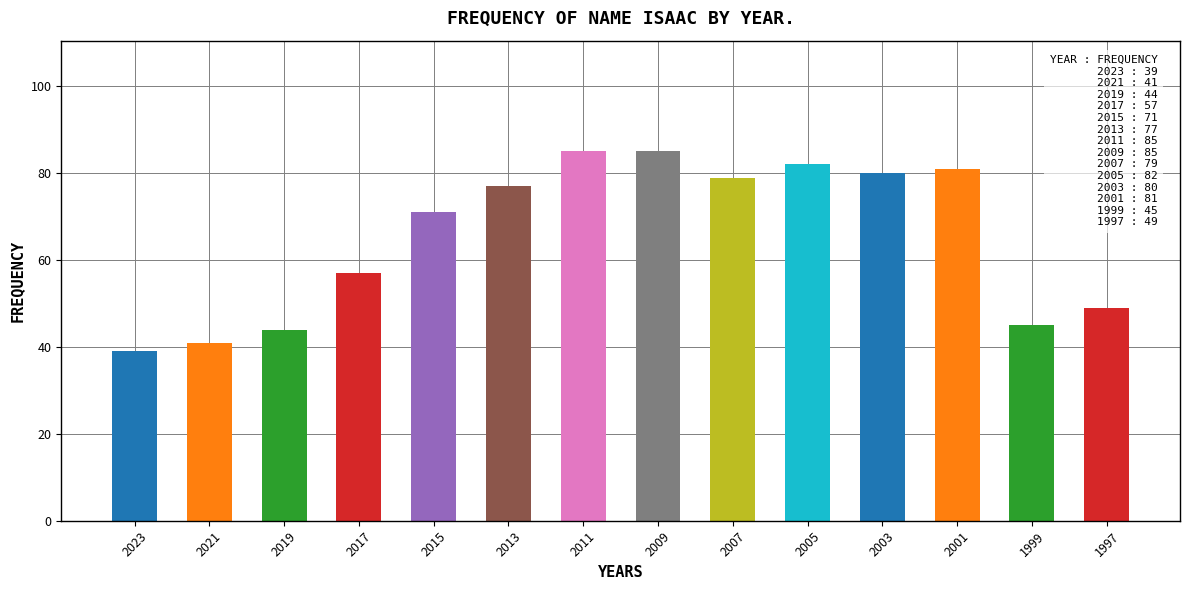

What is the minimum value shown in the chart?

39